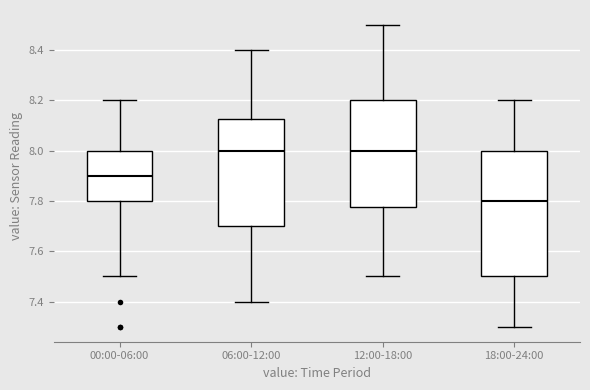

Reading left to right, transcribe this box plot: for each box, give where its median line is, the range the box spans, and where its two whiskers end, as read against the y-axis. The values are not printed on the chart, so give them approximately, as read against the axis.

00:00-06:00: median 7.90, box 7.80 to 8.00, whiskers 7.50 to 8.20
06:00-12:00: median 8.00, box 7.70 to 8.12, whiskers 7.40 to 8.40
12:00-18:00: median 8.00, box 7.78 to 8.20, whiskers 7.50 to 8.50
18:00-24:00: median 7.80, box 7.50 to 8.00, whiskers 7.30 to 8.20